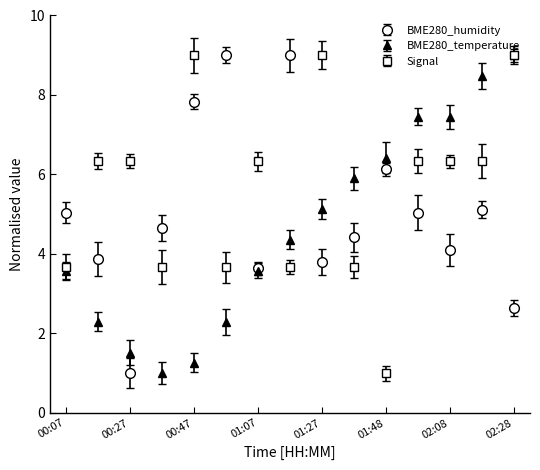

True or false: BME280_humidity and Signal cross at least once.

True